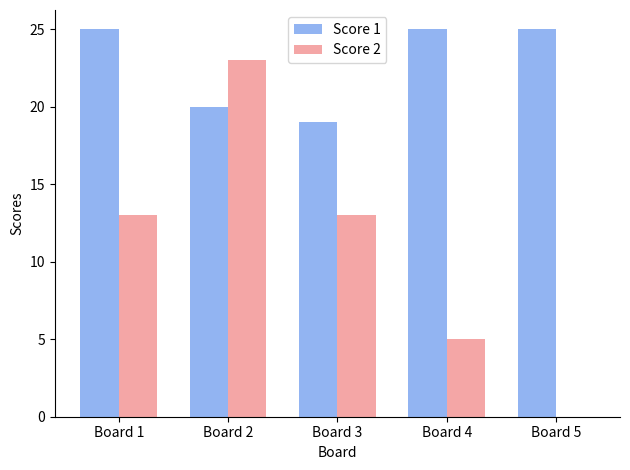

What is the sum of the Score 2 values at Board 3 and Board 4?

18